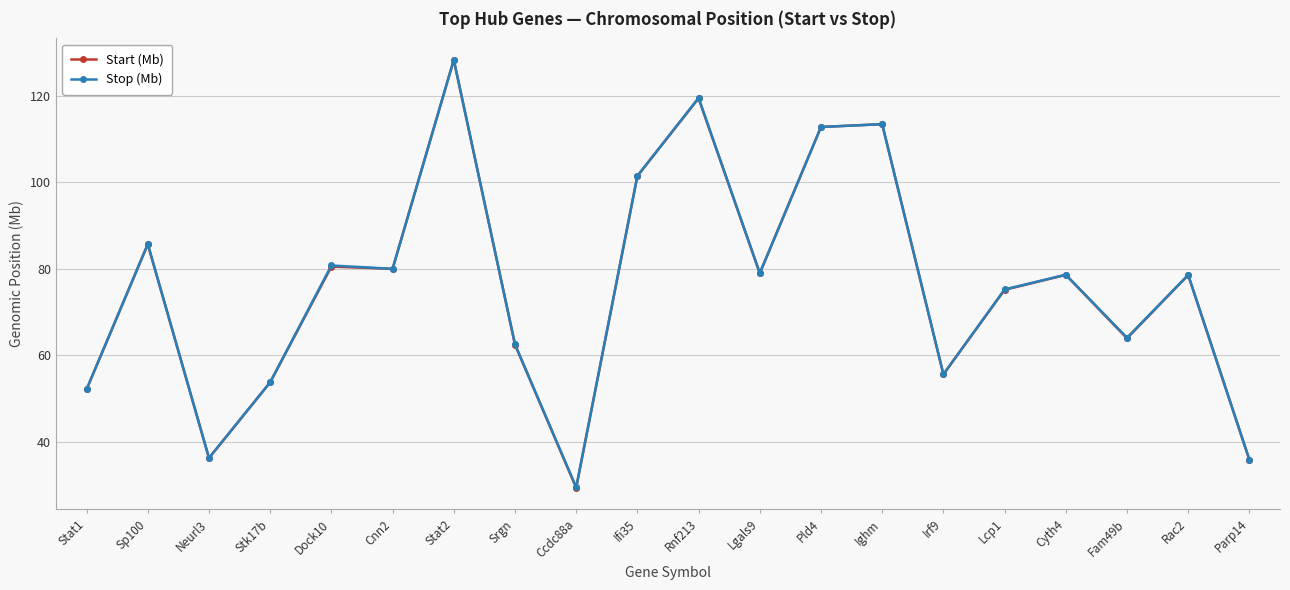

What are all the series names shown in the legend?

Start (Mb), Stop (Mb)